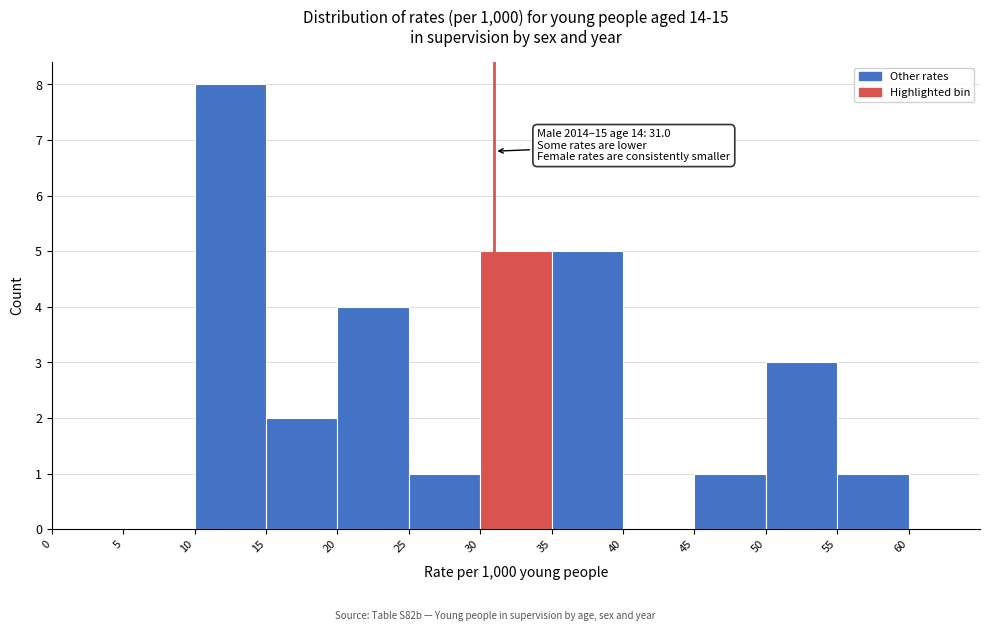

Over which range of the x-axis is the bar tallest?

10 to 15